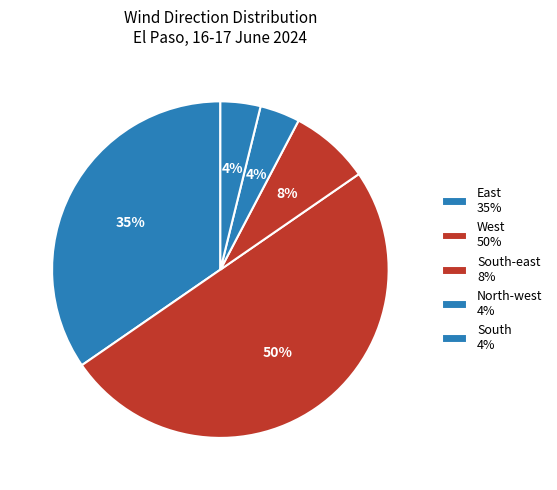

Count the number of slices in the pie.

5